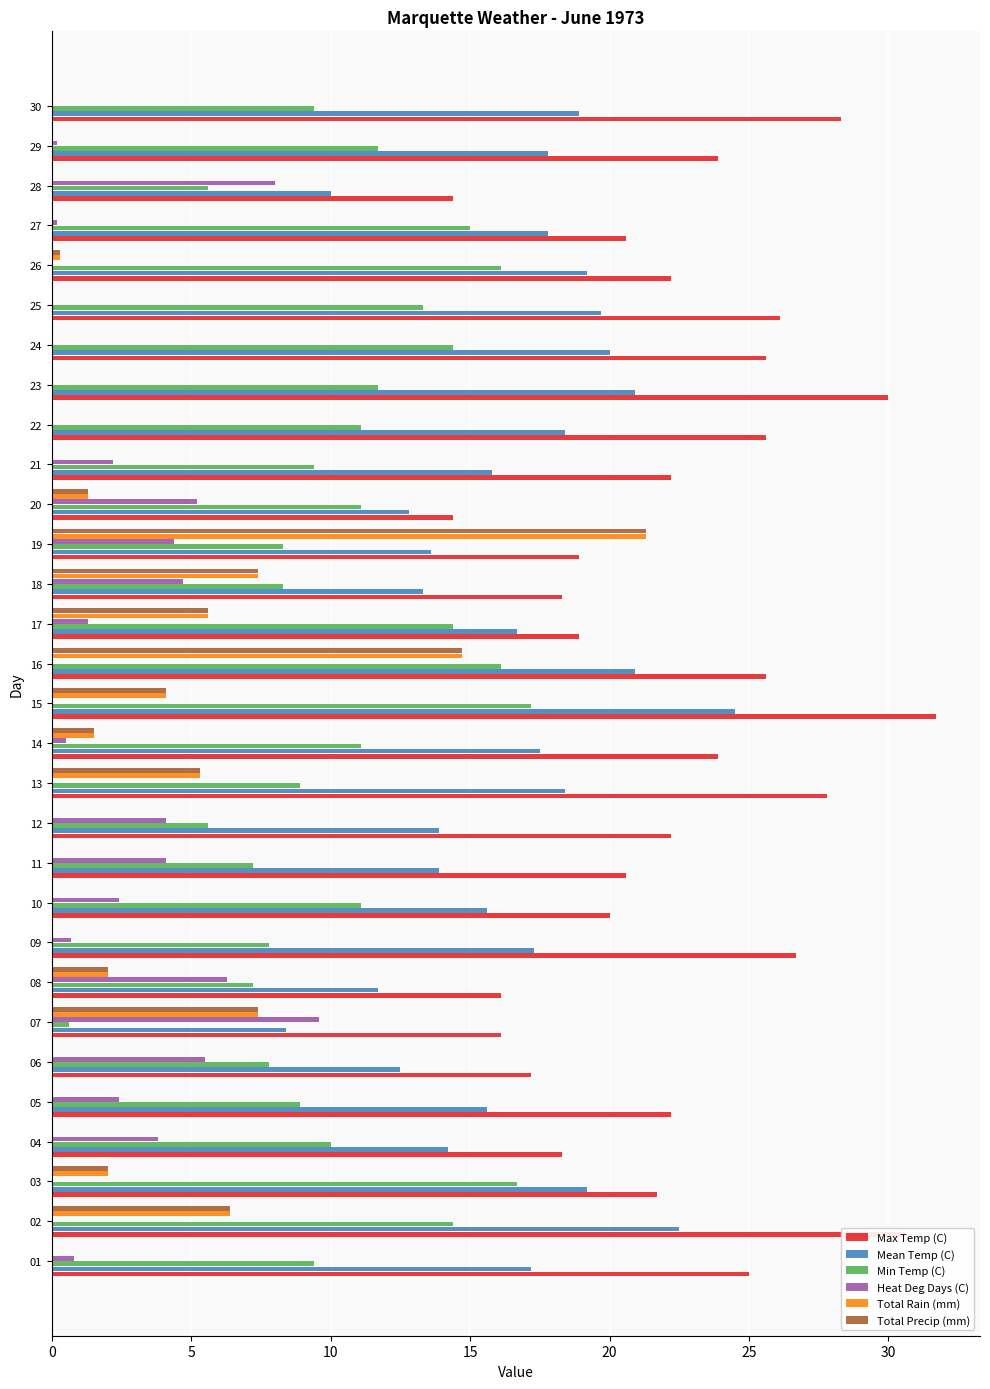

Is the value of Heat Deg Days (C) at 21 greater than the value of Max Temp (C) at 11?

No